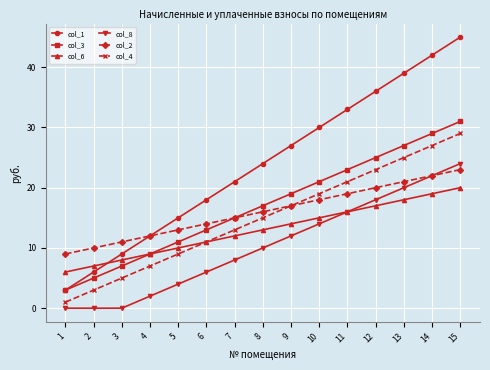

Is it true that col_3 equals 12 at 12?

False